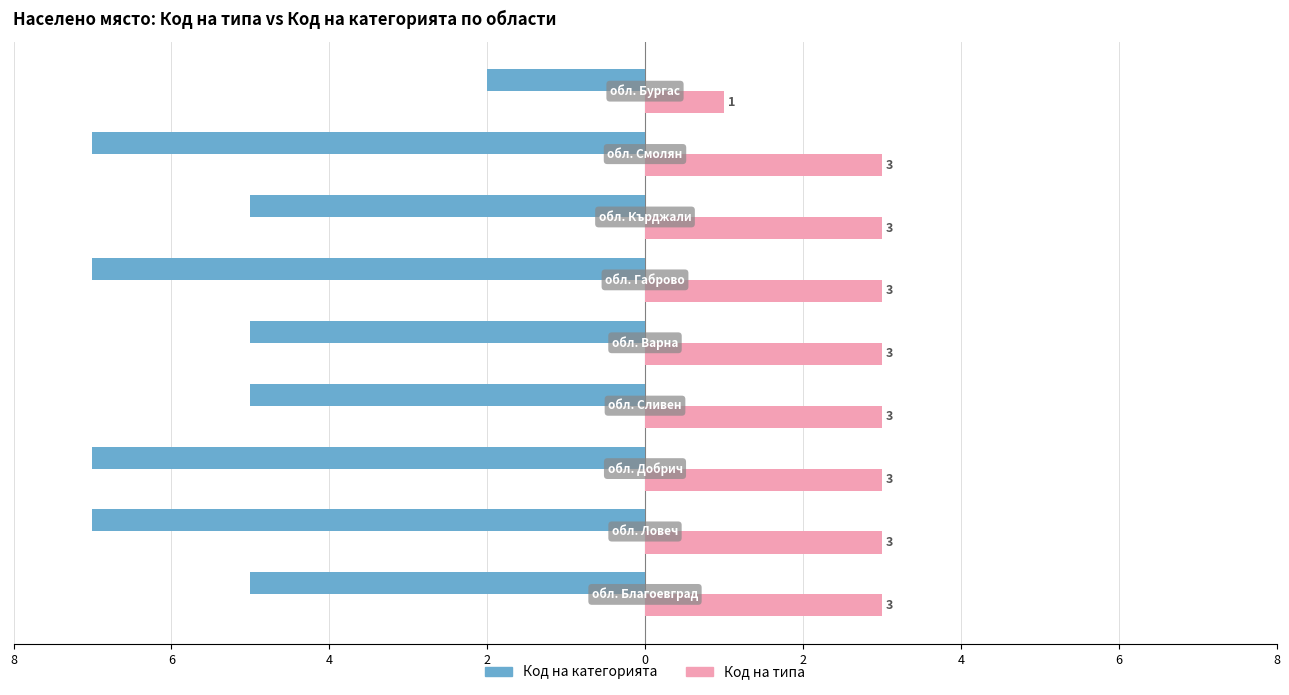

What are all the series names shown in the legend?

Код на категорията, Код на типа